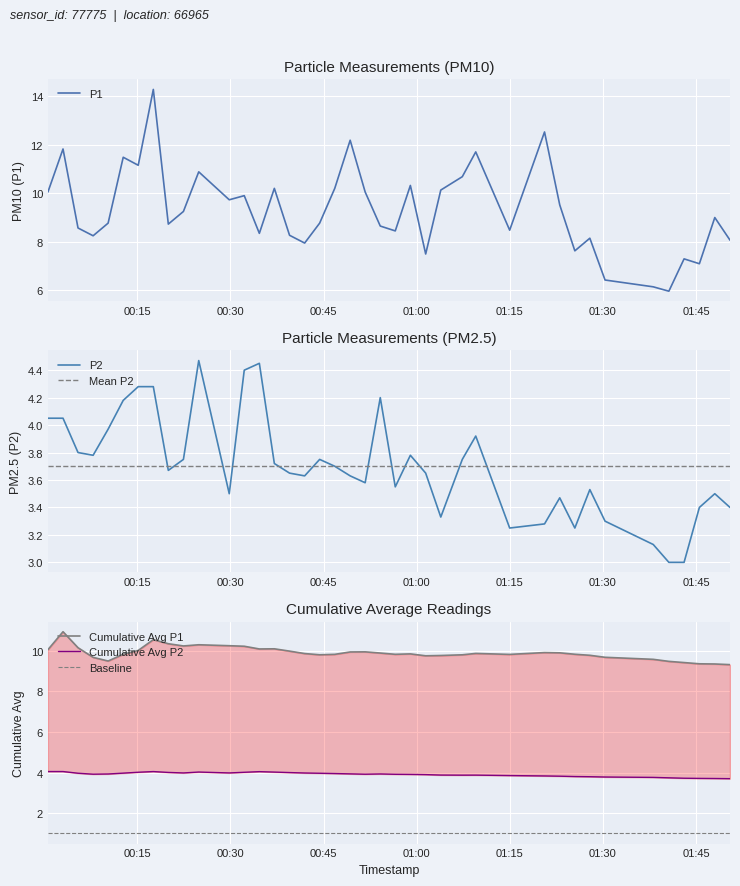

What is the highest value of the P1 series?

14.3